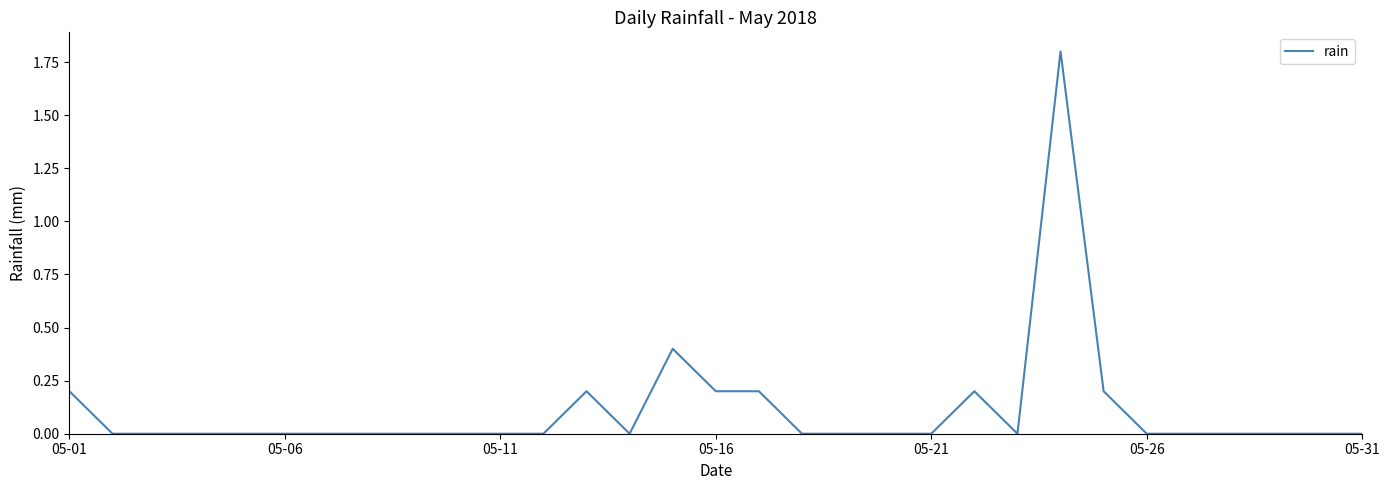

What is the difference between the maximum and minimum values?

1.8